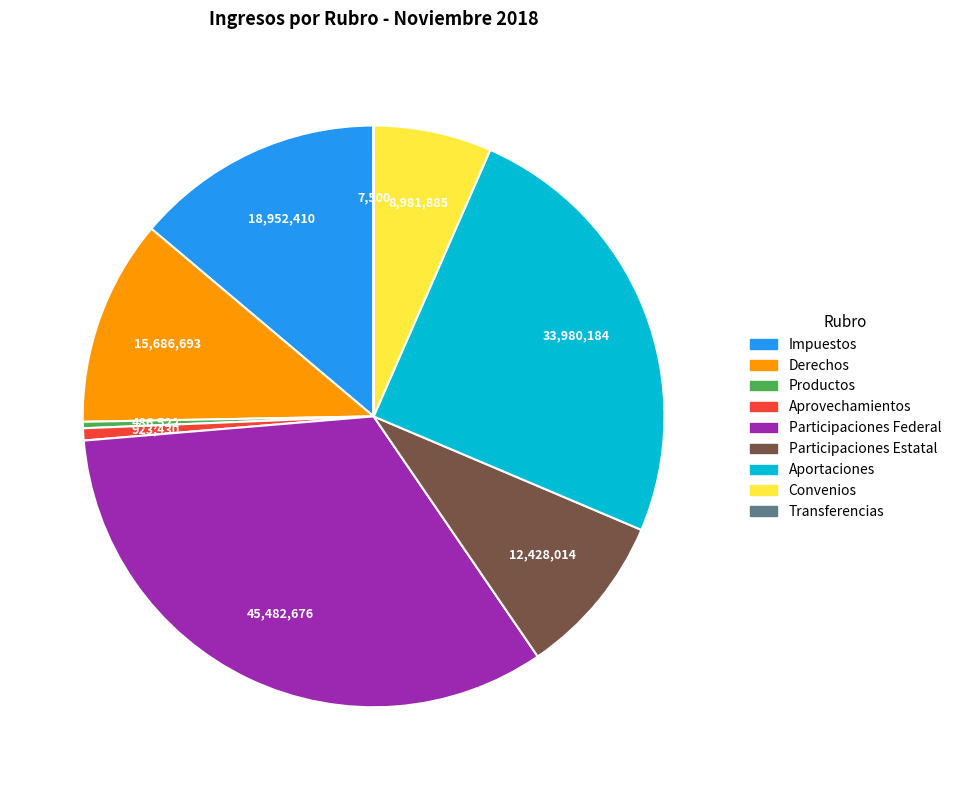

Do Impuestos and Aprovechamientos together represent more than half of the pie?

No